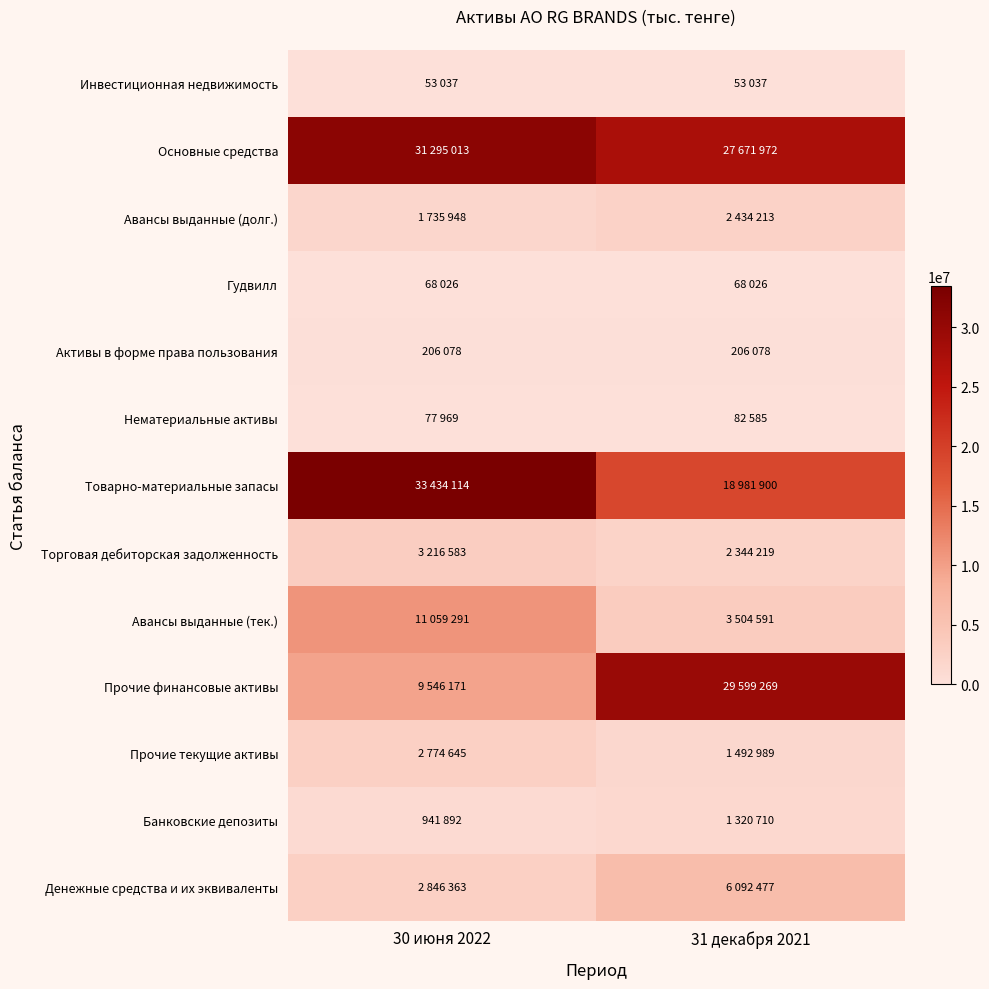

Which series has the largest range (max minus min)?

Прочие финансовые активы